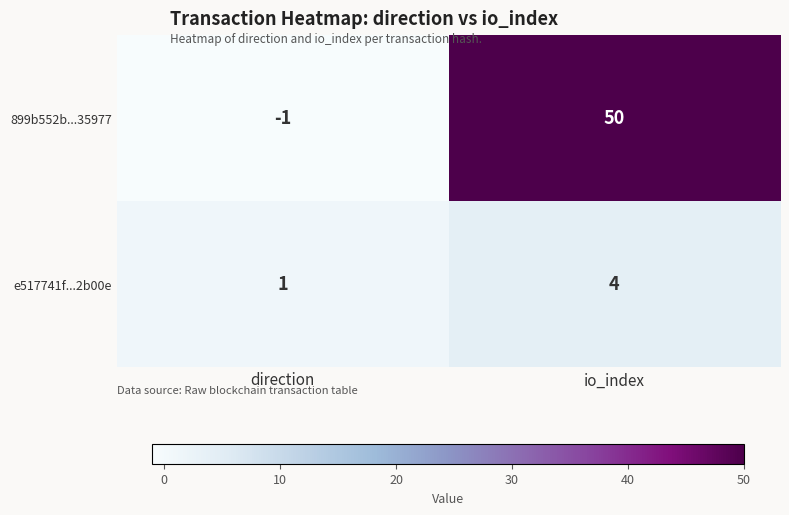

Reading right to left, list all the values displayed in this chart.

899b552b...35977: 50	-1
e517741f...2b00e: 4	1